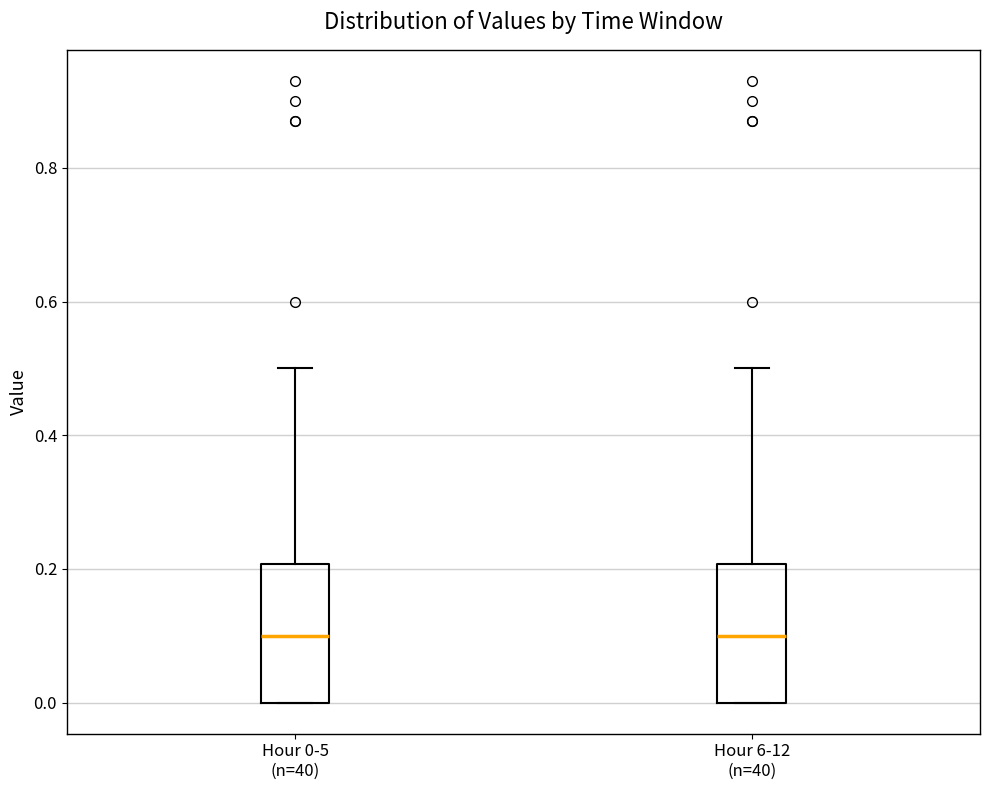

Where is the lower edge of the box for Hour 6-12 (n=40) on the y-axis? The values are not printed on the chart, so give them approximately, as read against the axis.

0.0